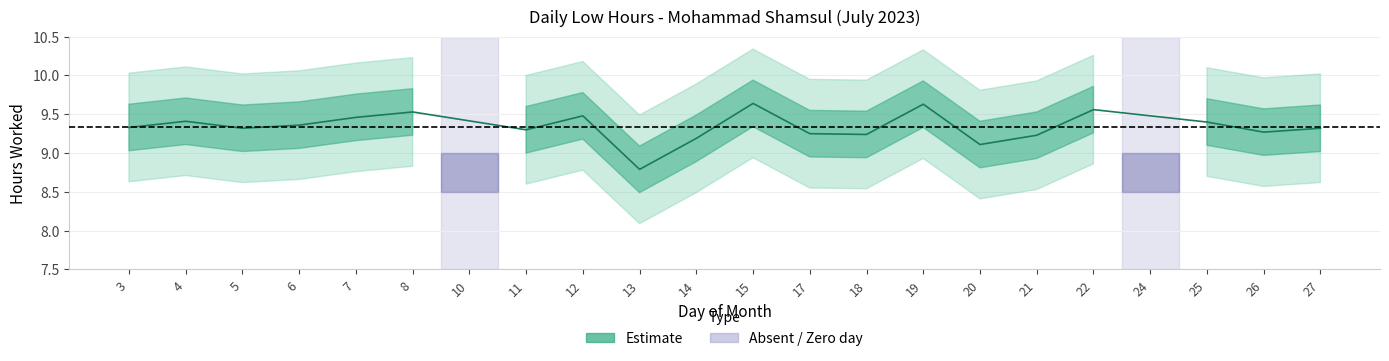

What is the smallest value displayed?

8.8